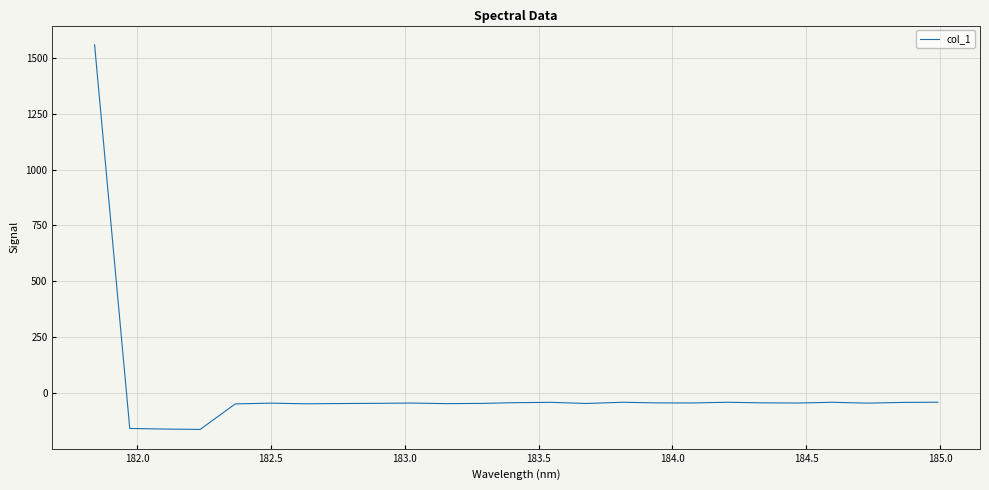

What is the sum of all values?

158.3